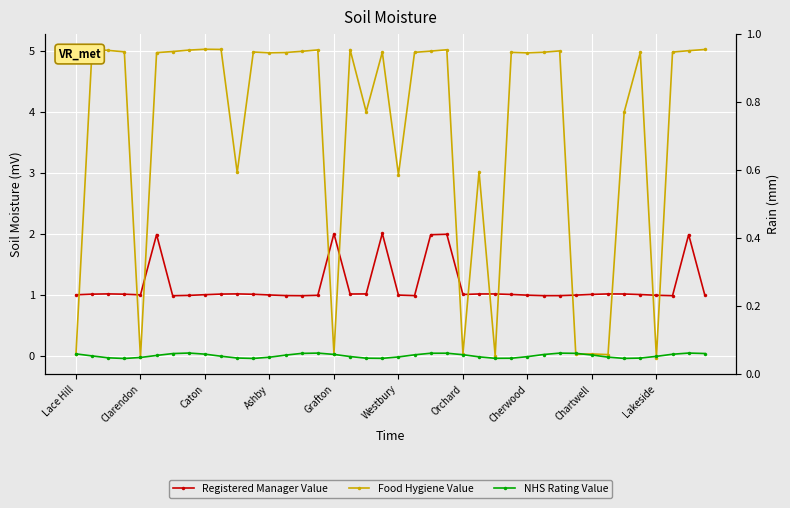

Rank the series by their average value, from highest to lowest.

Food Hygiene Value, Registered Manager Value, NHS Rating Value